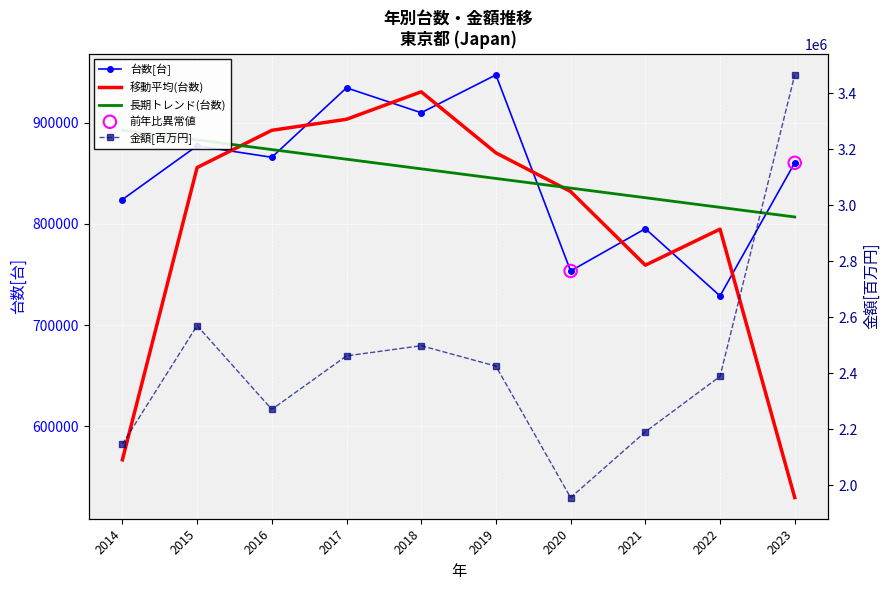

What is the total value across all series at 2017?

3396640